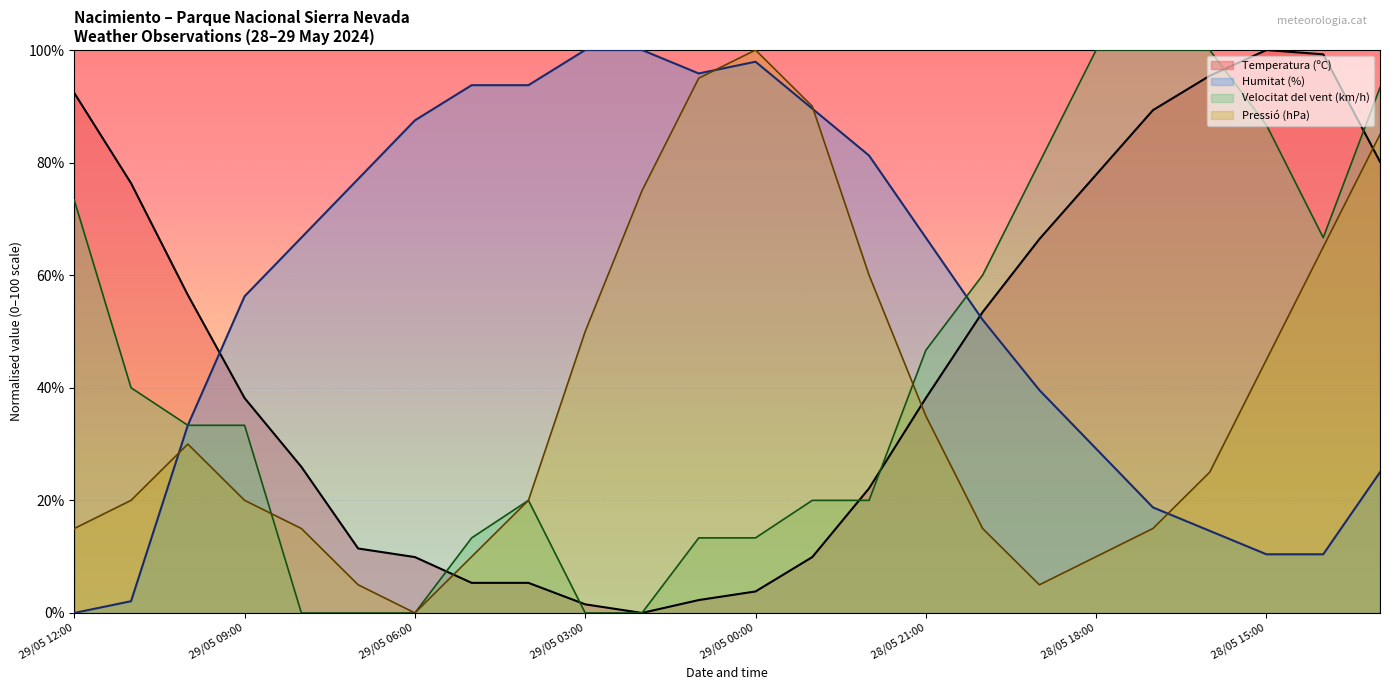

How many values in Temperatura (ºC) are above zero?

23